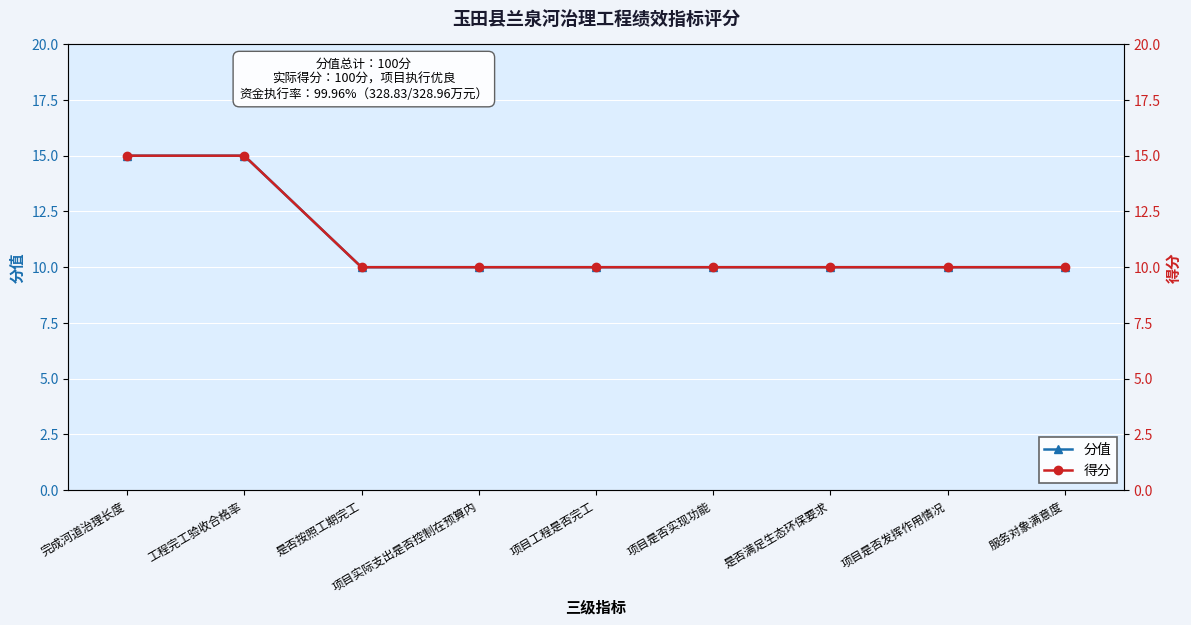

What is the sum of the 分值 values at 工程完工验收合格率 and 项目是否实现功能?

25